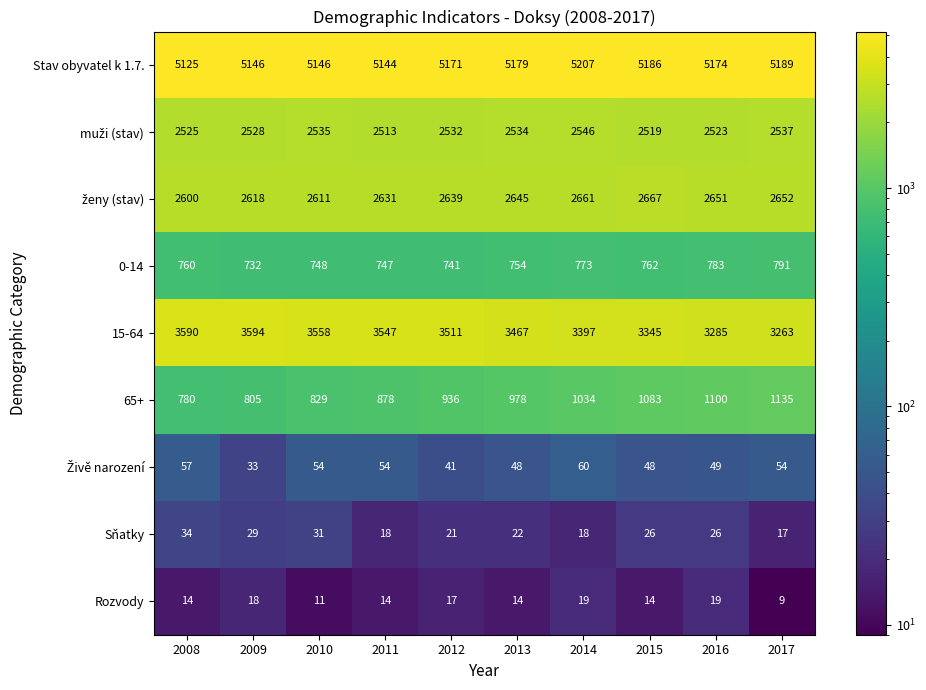

What is the difference between the highest and lowest values at 2017?

5180